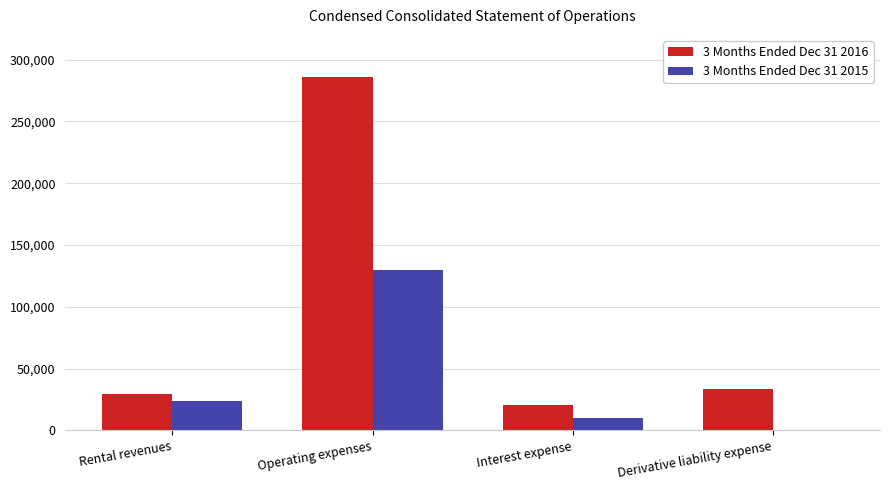

At which category does the chart reach its peak across all series?

Operating expenses